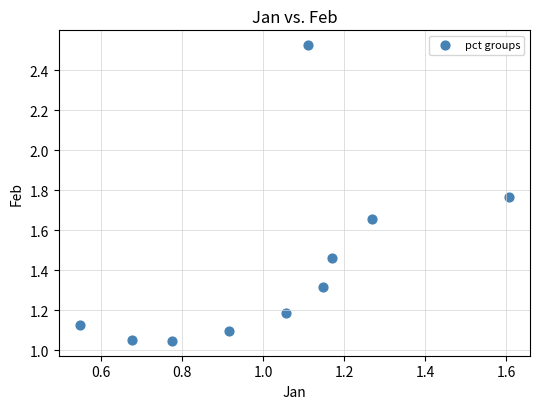

What is the average Y value?

1.4